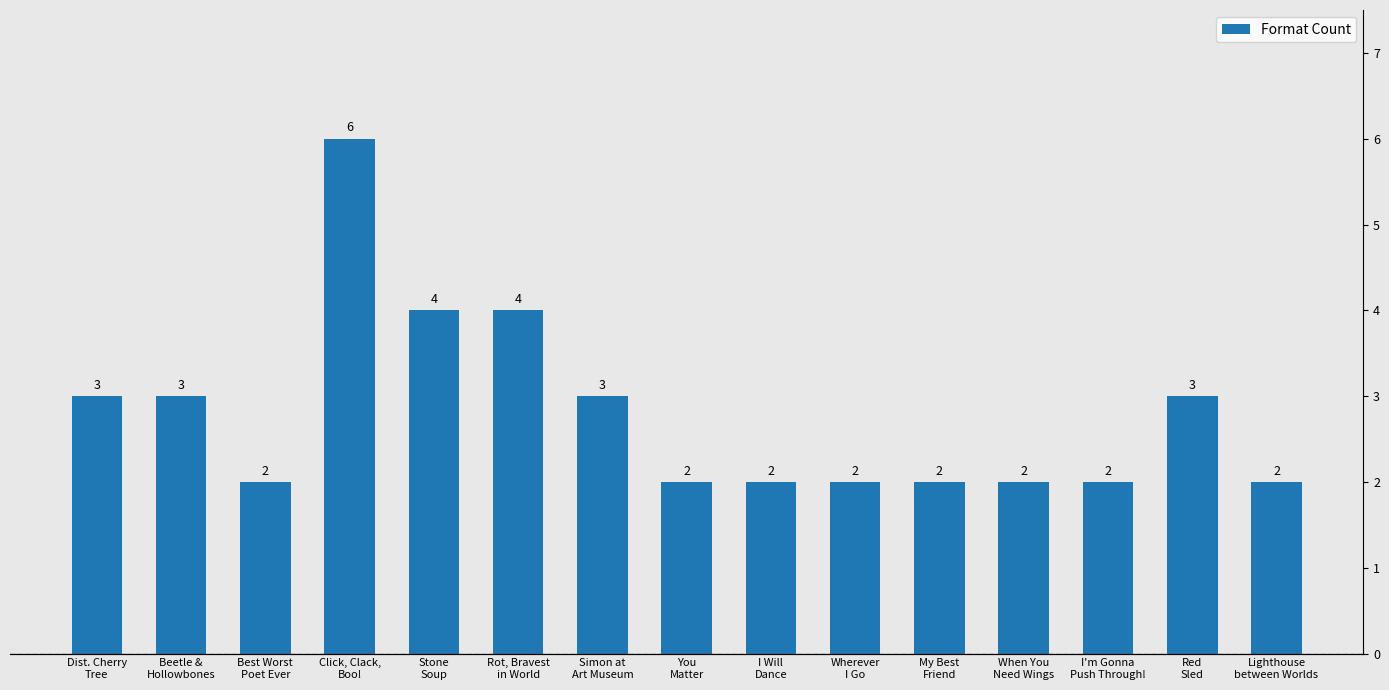

List the labels in order of value, largest first.

Click, Clack,
Boo!, Stone
Soup, Rot, Bravest
in World, Dist. Cherry
Tree, Beetle &
Hollowbones, Simon at
Art Museum, Red
Sled, Best Worst
Poet Ever, You
Matter, I Will
Dance, Wherever
I Go, My Best
Friend, When You
Need Wings, I'm Gonna
Push Through!, Lighthouse
between Worlds